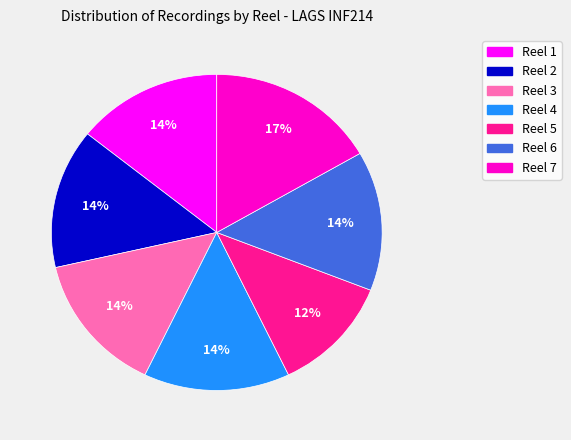

To the nearest percent, what is the combined percentage of Reel 5 and Reel 6?

26%